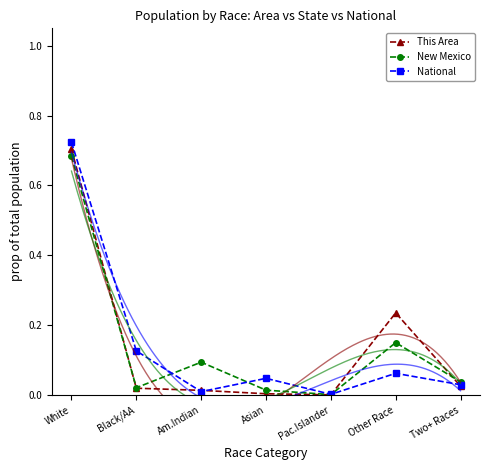

What is the difference between the maximum and second lowest values in the This Area series?

0.7